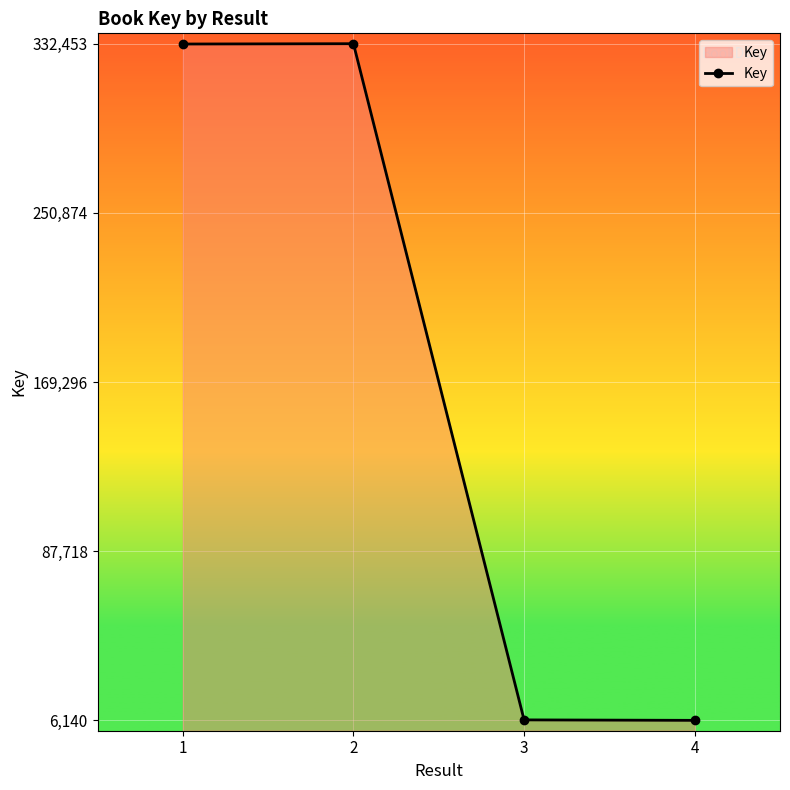

What is the sum of all values?

677253